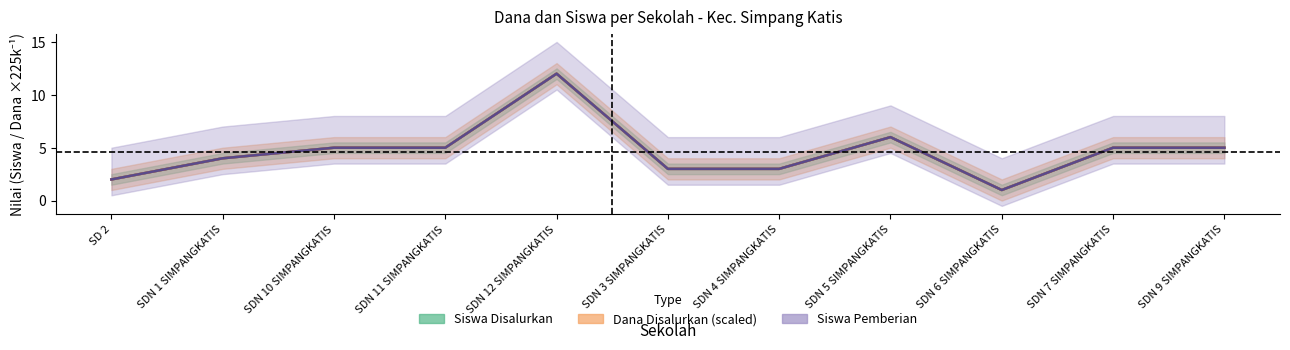

What are all the series names shown in the legend?

Siswa Disalurkan, Siswa Pemberian, Dana Disalurkan